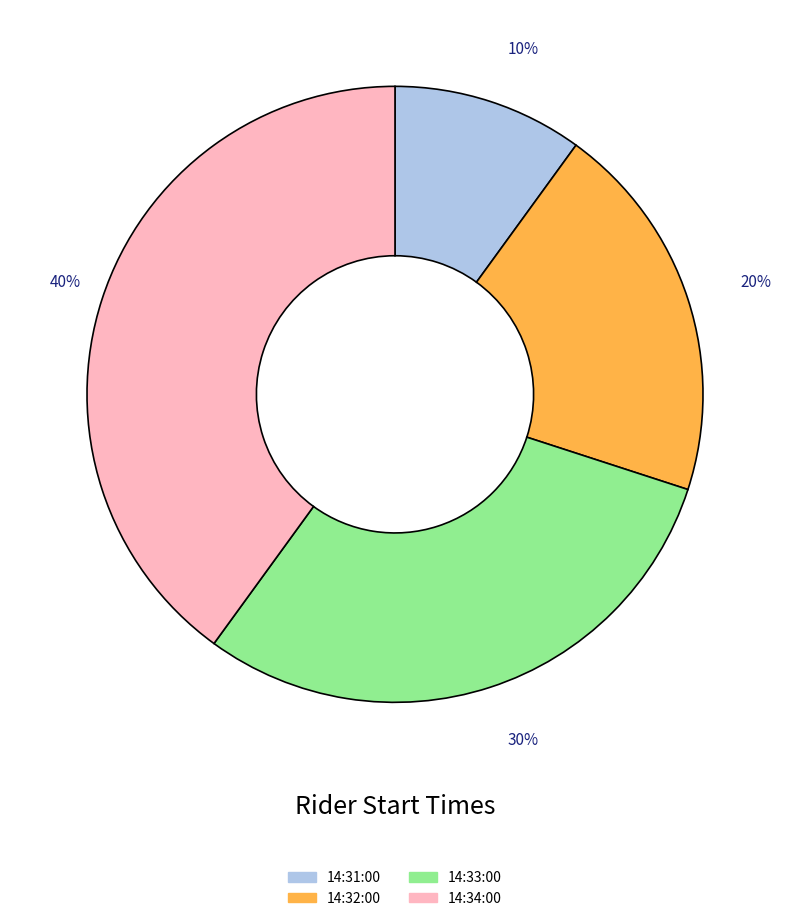

Is 14:33:00 the majority of the pie?

No